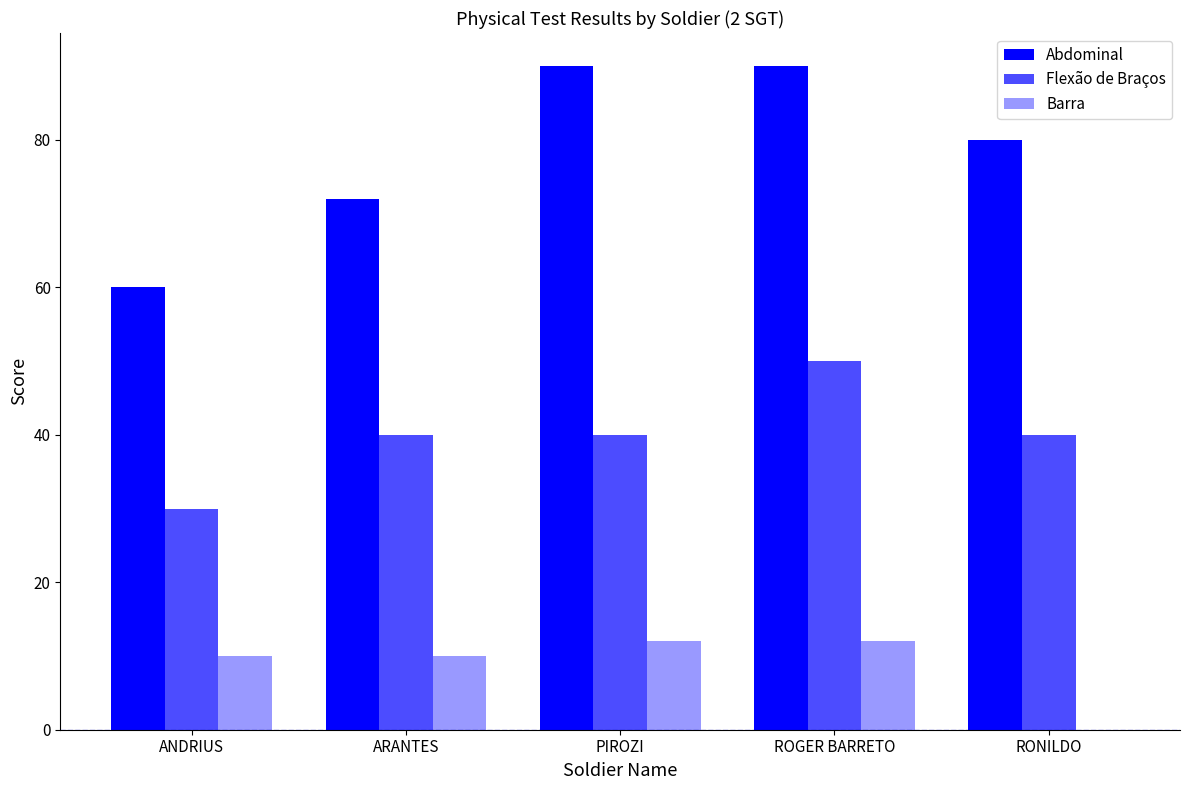

Are the bars horizontal?

No